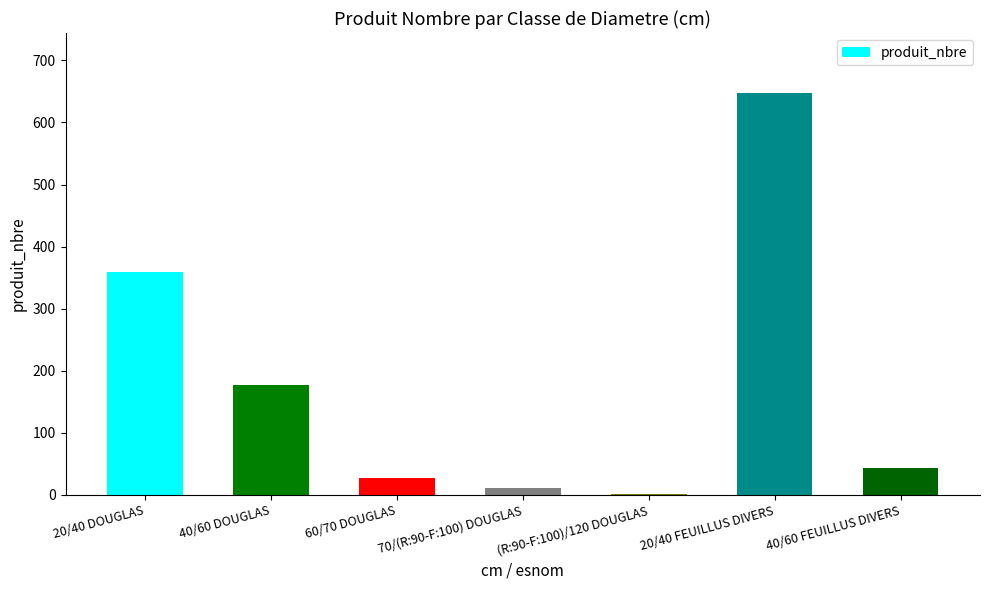

The chart shows a value of 900 at 20/40 FEUILLUS DIVERS. True or false?

False